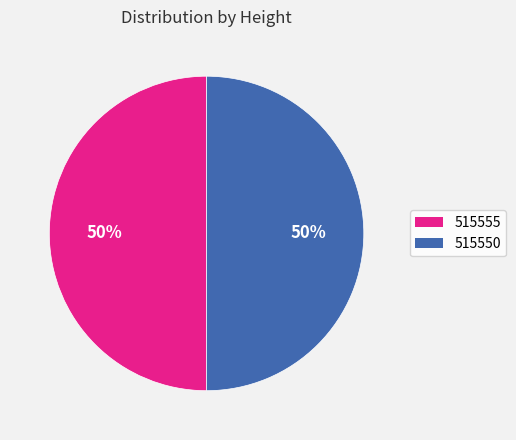

The 515550 slice represents 50% of the pie. True or false?

True